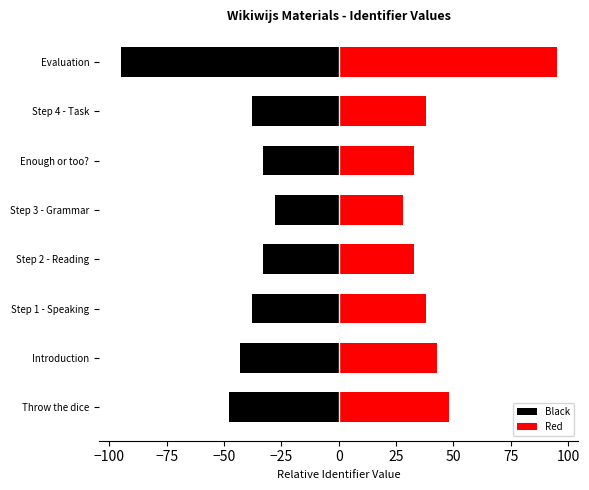

How many groups of bars are there?

8